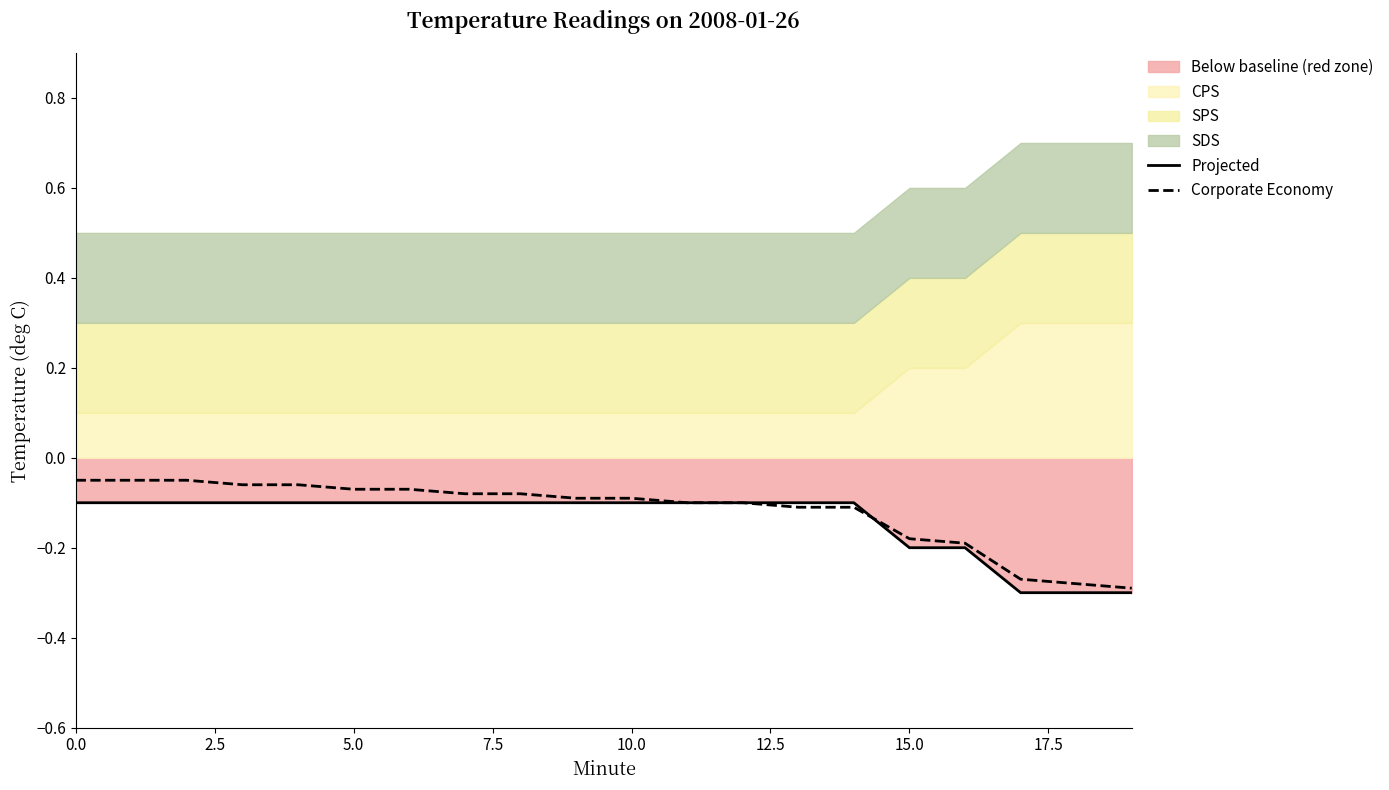

What is the maximum value shown in the chart?

-0.1